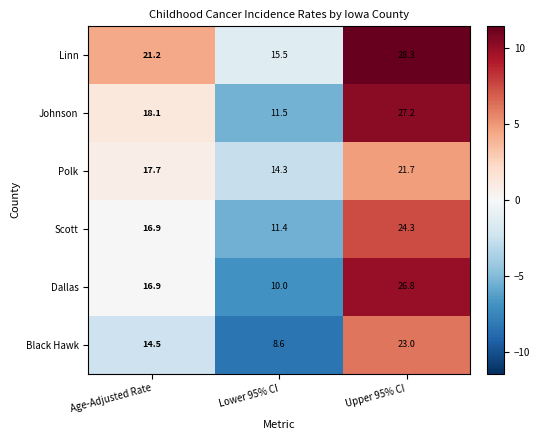

The value of Polk at Upper 95% CI is 21.7. True or false?

True